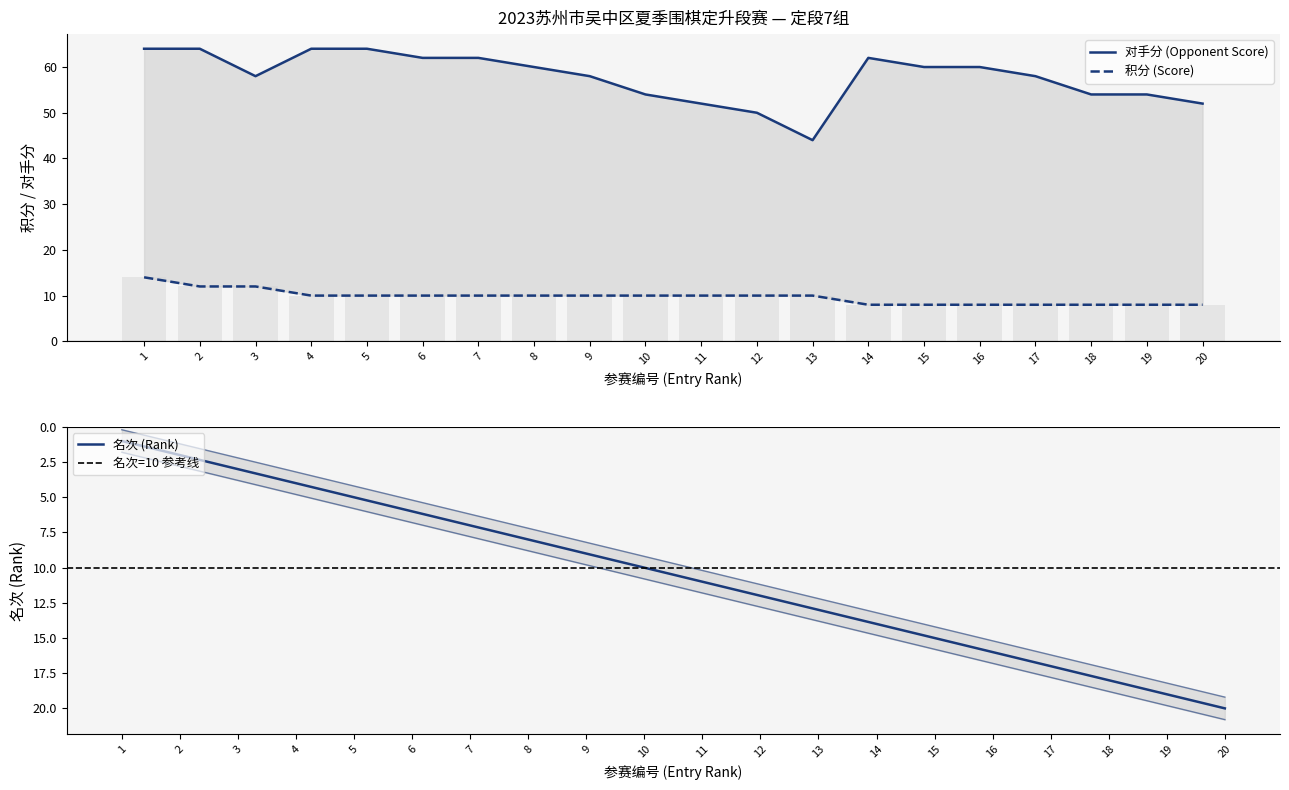

Which series has the largest range (max minus min)?

对手分 (Opponent Score)